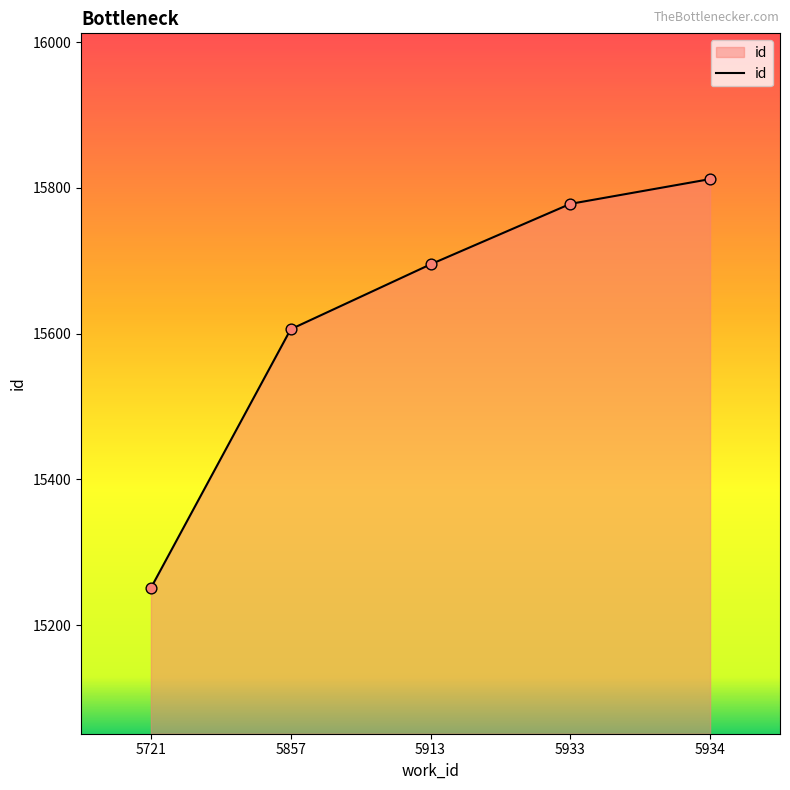

Which has a higher value, 5934 or 5933?

5934